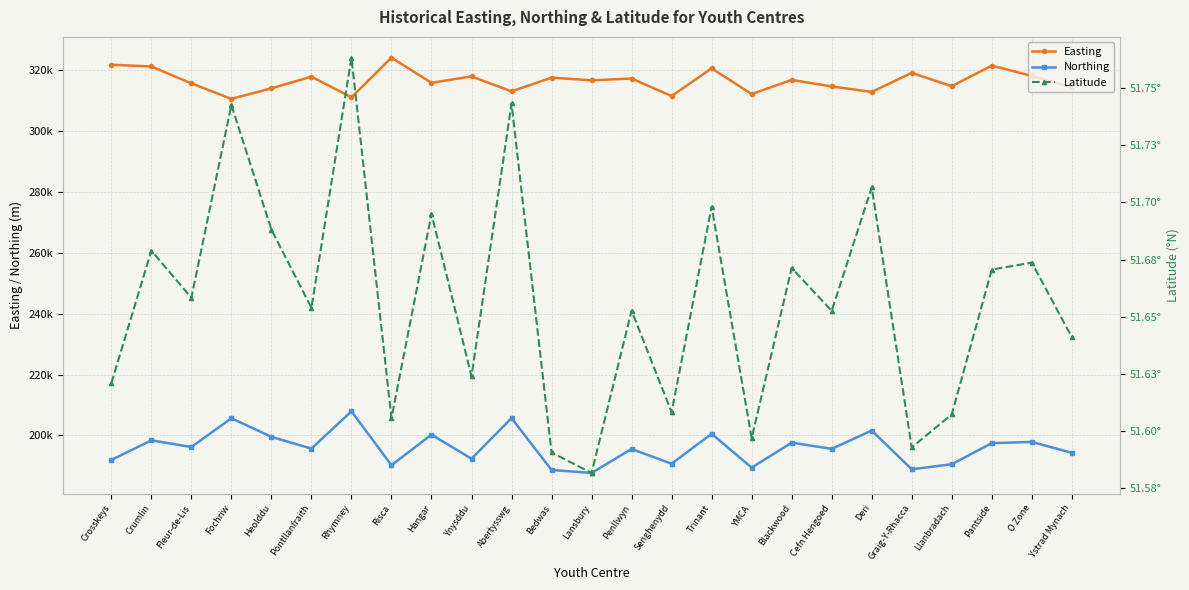

What is the difference between the maximum and minimum values in the Latitude series?

0.2